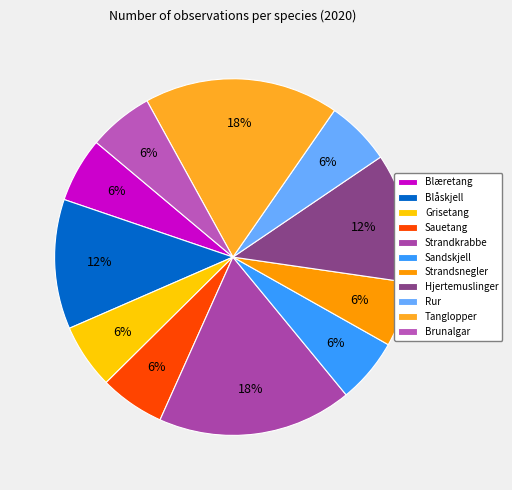

Combined, do Sauetang and Rur account for over 50%?

No